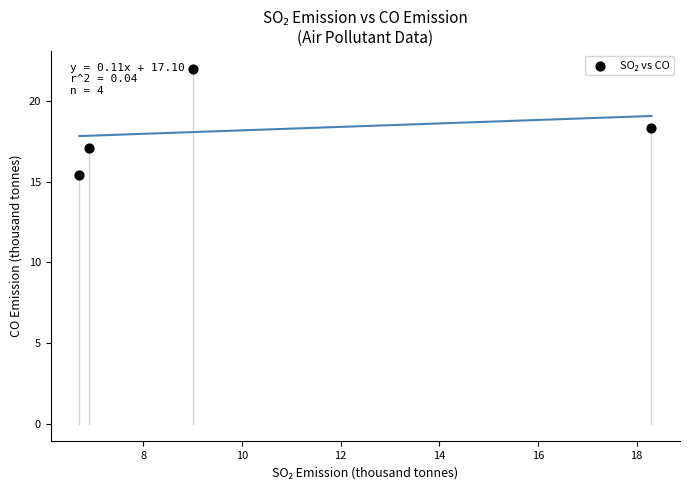

What Y value in the scatter plot is closest to 18?

18.3